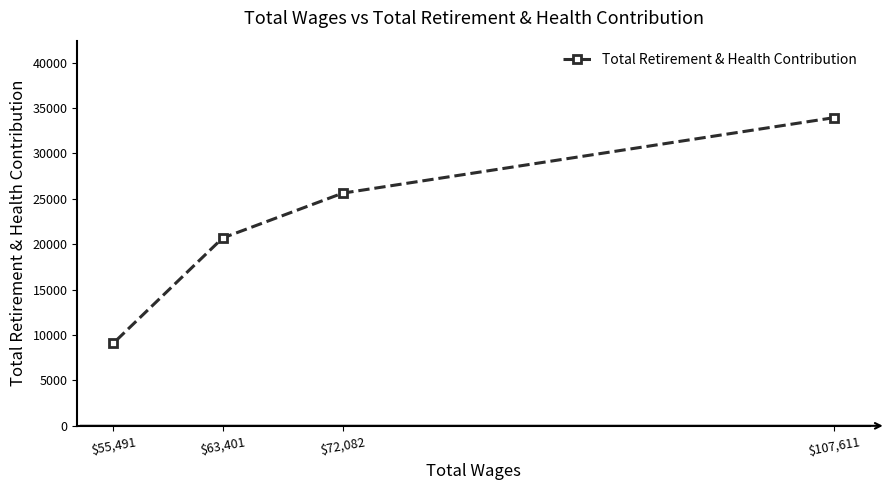

True or false: the data has more than 2 interior local peaks.

False